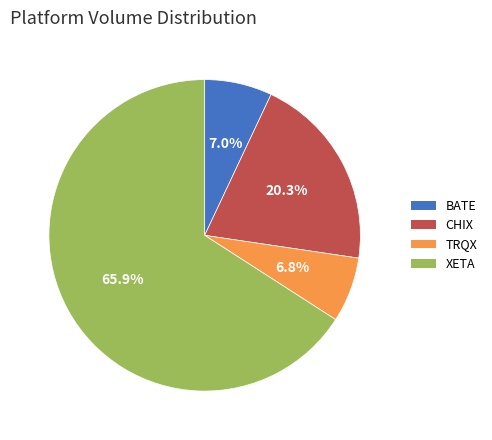

Between TRQX and XETA, which is larger?

XETA